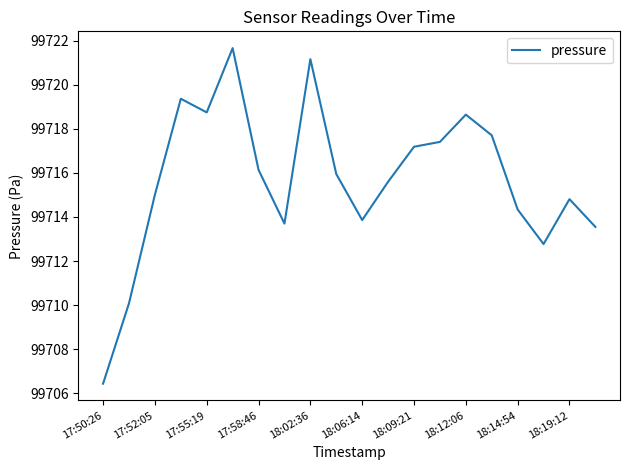

What is the difference between the maximum and minimum values?

15.2